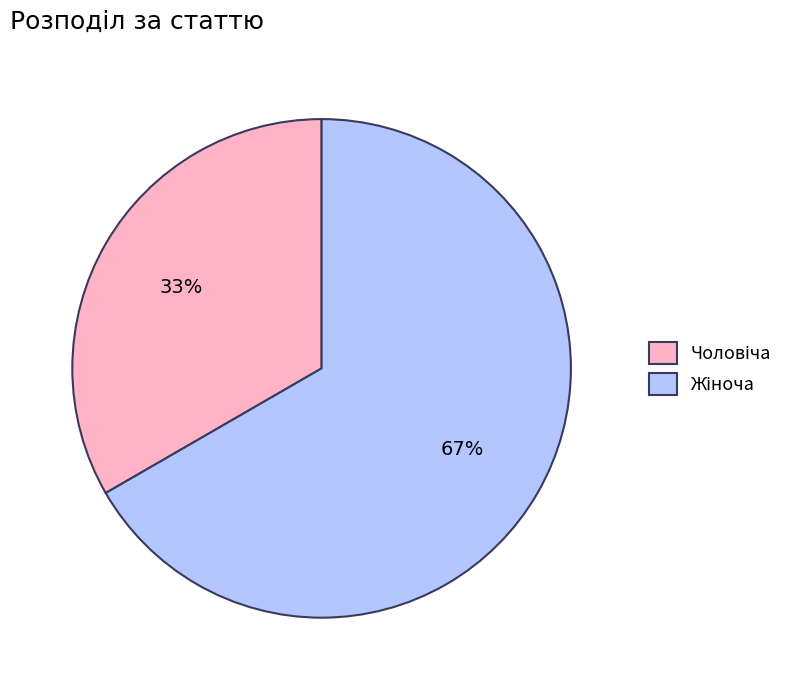

To the nearest percent, what is the average slice percentage?

50%